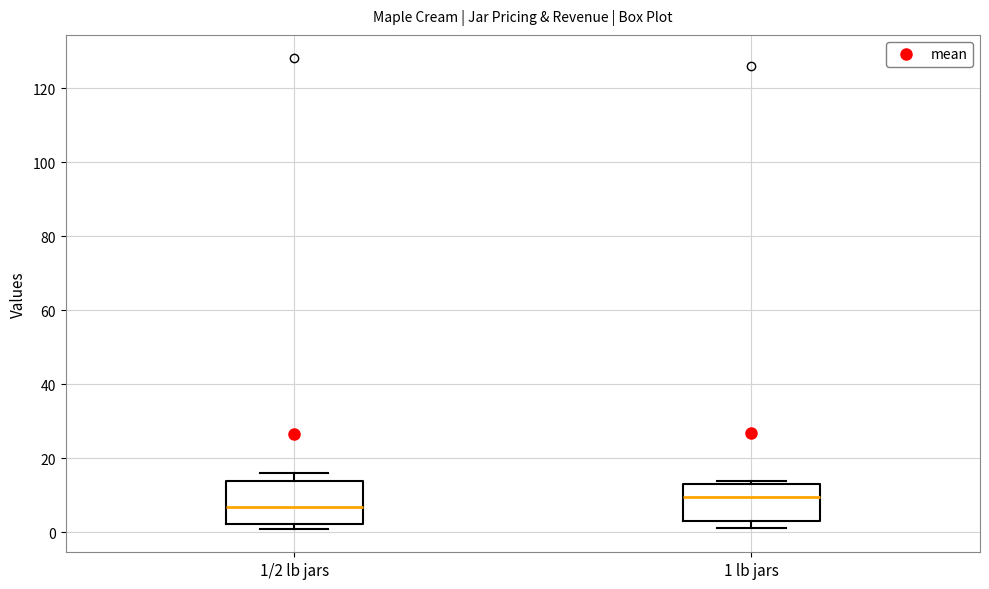

Reading left to right, transcribe this box plot: for each box, give where its median line is, the range the box spans, and where its two whiskers end, as read against the y-axis. The values are not printed on the chart, so give them approximately, as read against the axis.

1/2 lb jars: median 8, box 2 to 14, whiskers 2 (just below the box's lower edge) to 16
1 lb jars: median 10, box 4 to 14, whiskers 2 to 14 (just above the box's upper edge)